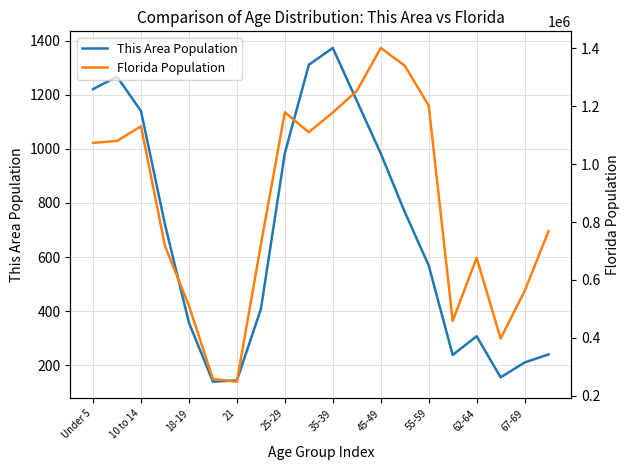

At which label does This Area Population reach its peak?

35-39